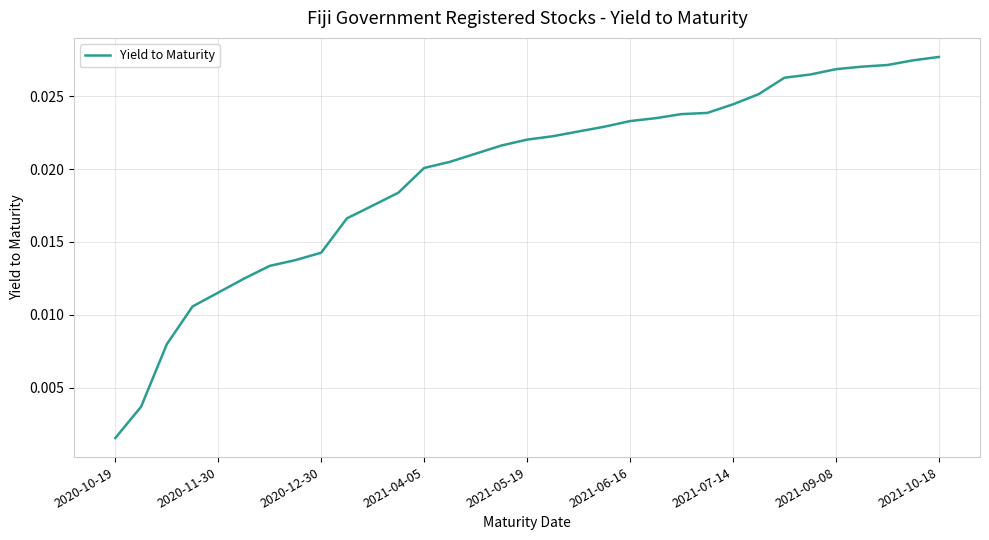

Where is the data nearest to the value 0?

2020-10-19